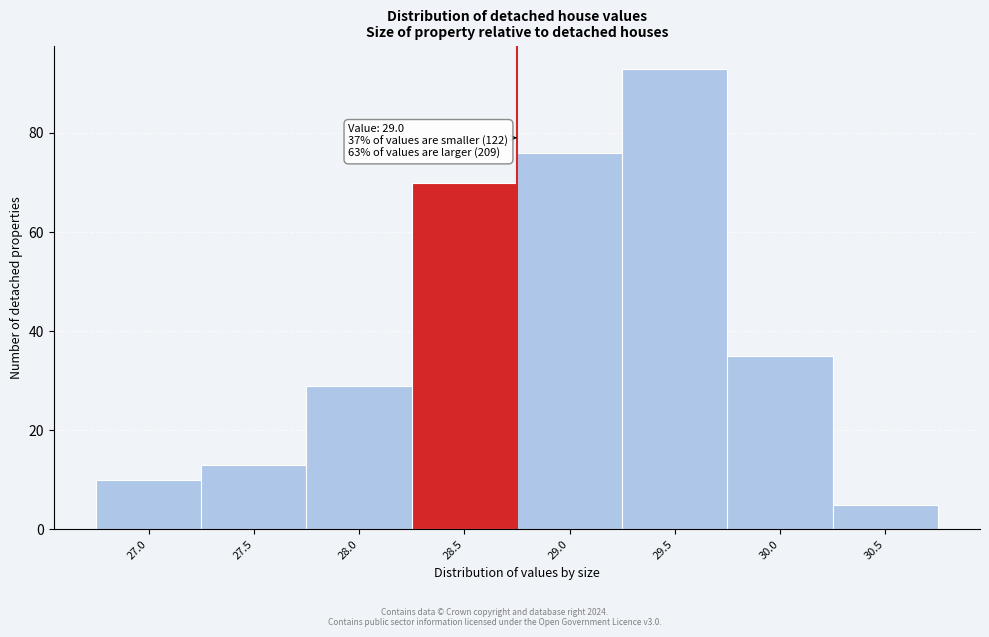

Reading right to left, list all the values displayed in this chart.

30.5=5	30.0=35	29.5=93	29.0=76	28.5=70	28.0=29	27.5=13	27.0=10